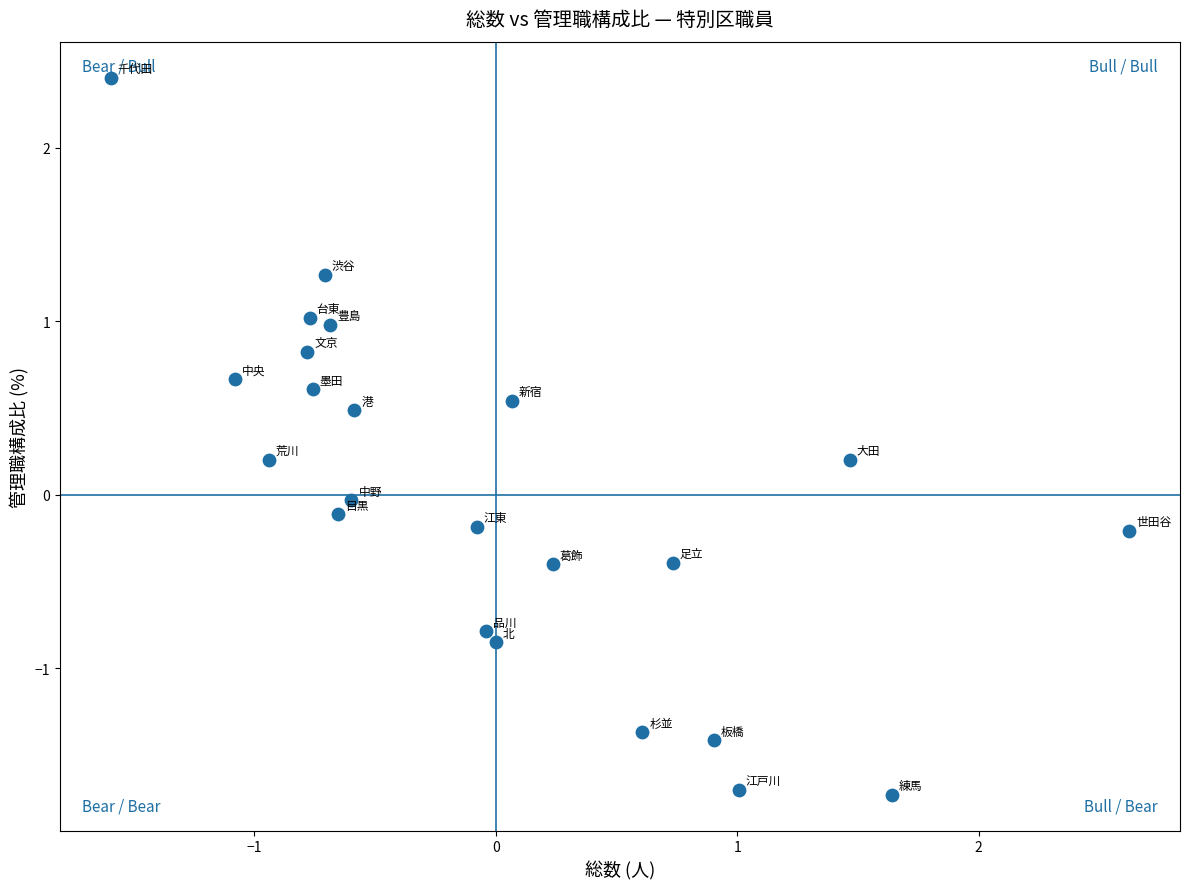

What is the range of X values (max minus min)?

4.2